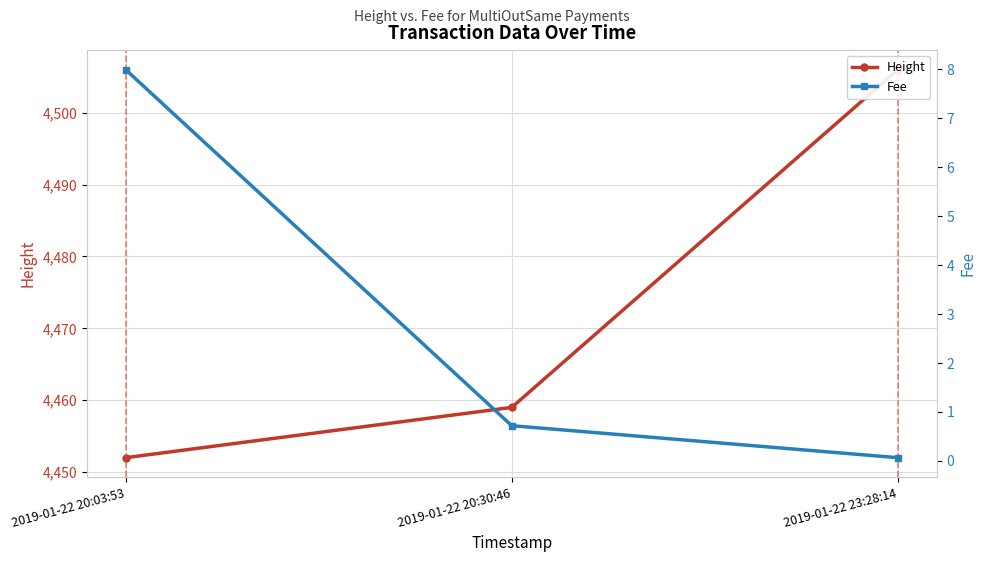

Is the value of Fee at 2019-01-22 20:03:53 greater than the value of Height at 2019-01-22 23:28:14?

No